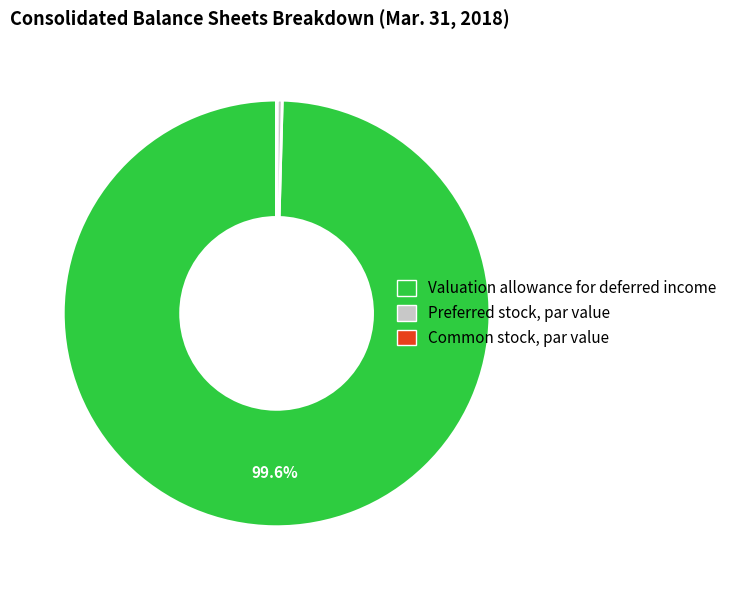

Which category accounts for the majority?

Valuation allowance for deferred income